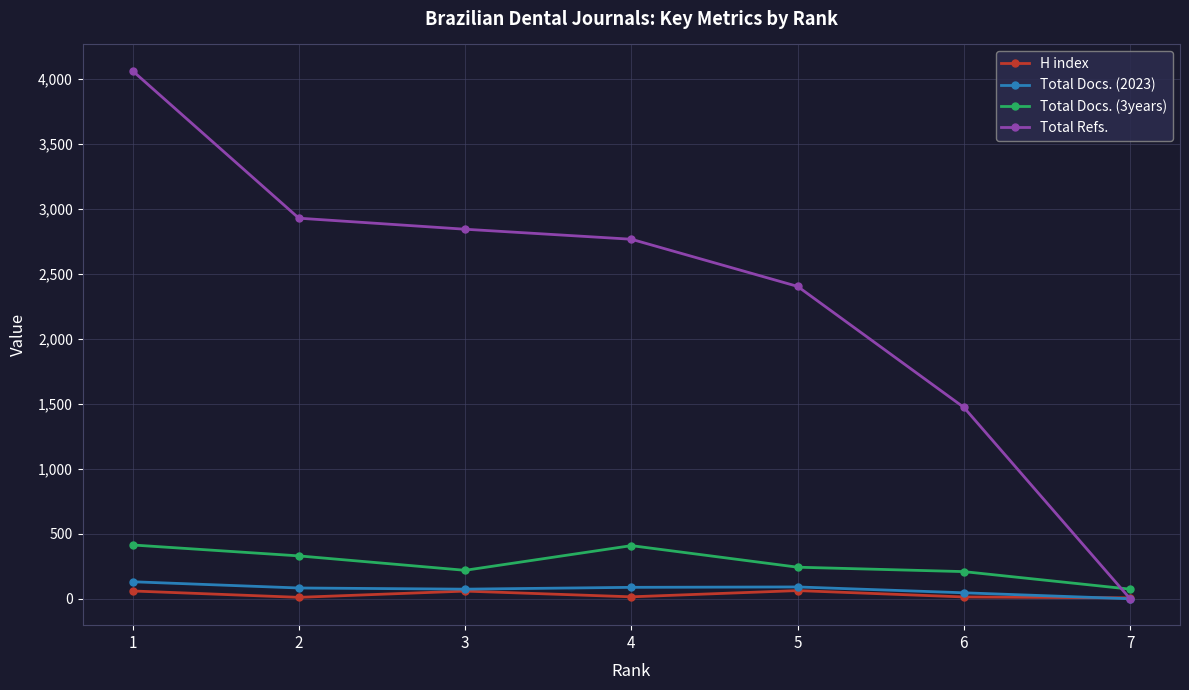

Which series has the widest spread of values?

Total Refs.